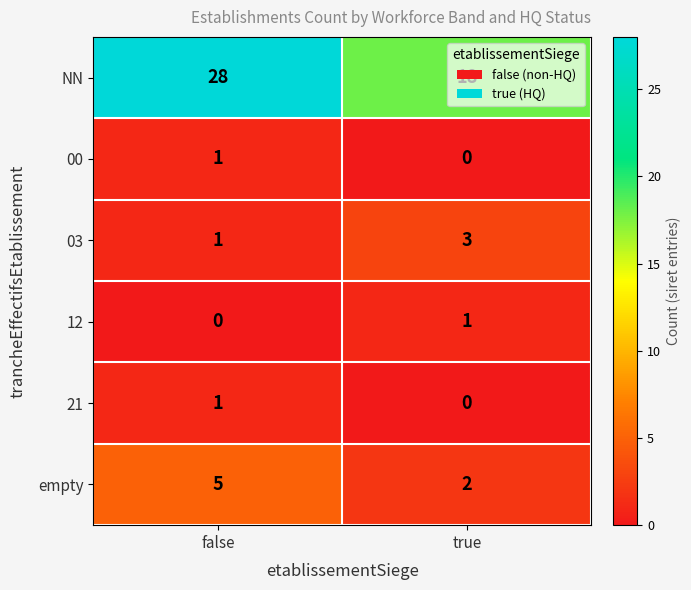

Is it true that 00 equals 1 at false?

True